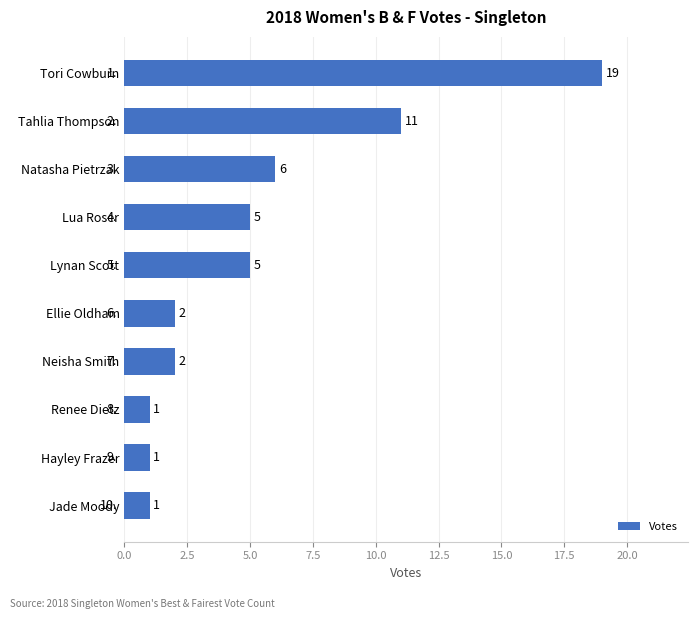

Count the number of categories in the chart.

10